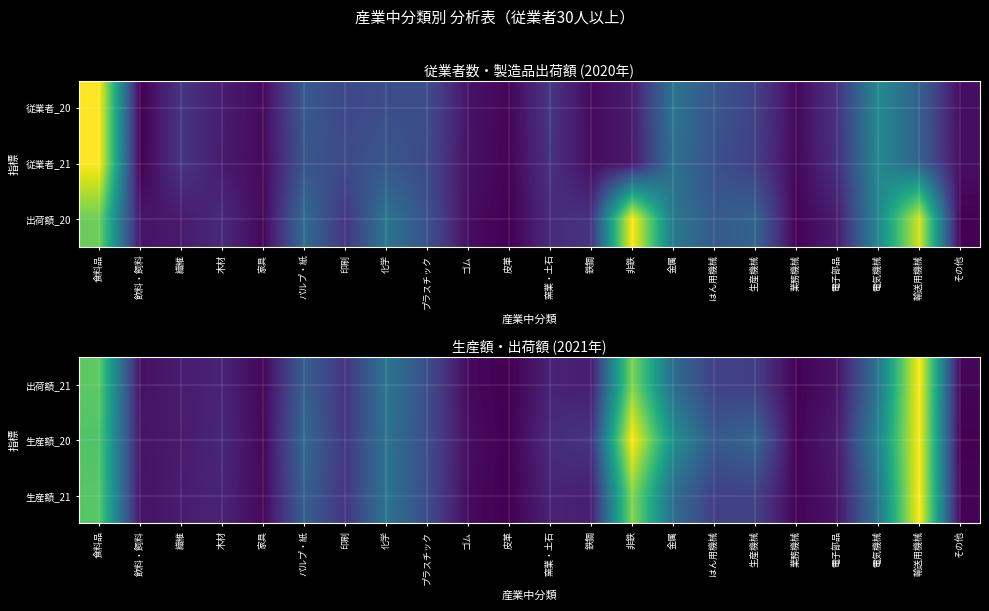

True or false: 生産額_20 has a value of 0.0 at 鉄鋼.

False